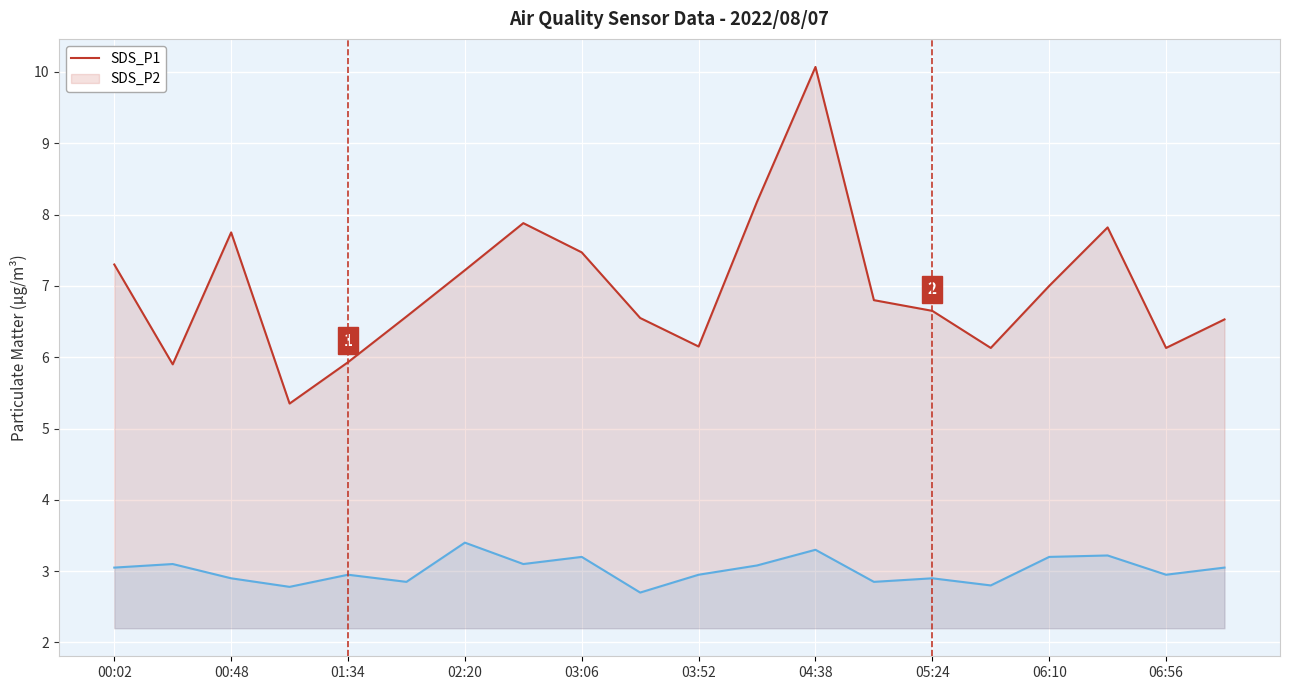

List the series in order of their overall mean, lowest first.

SDS_P2, SDS_P1